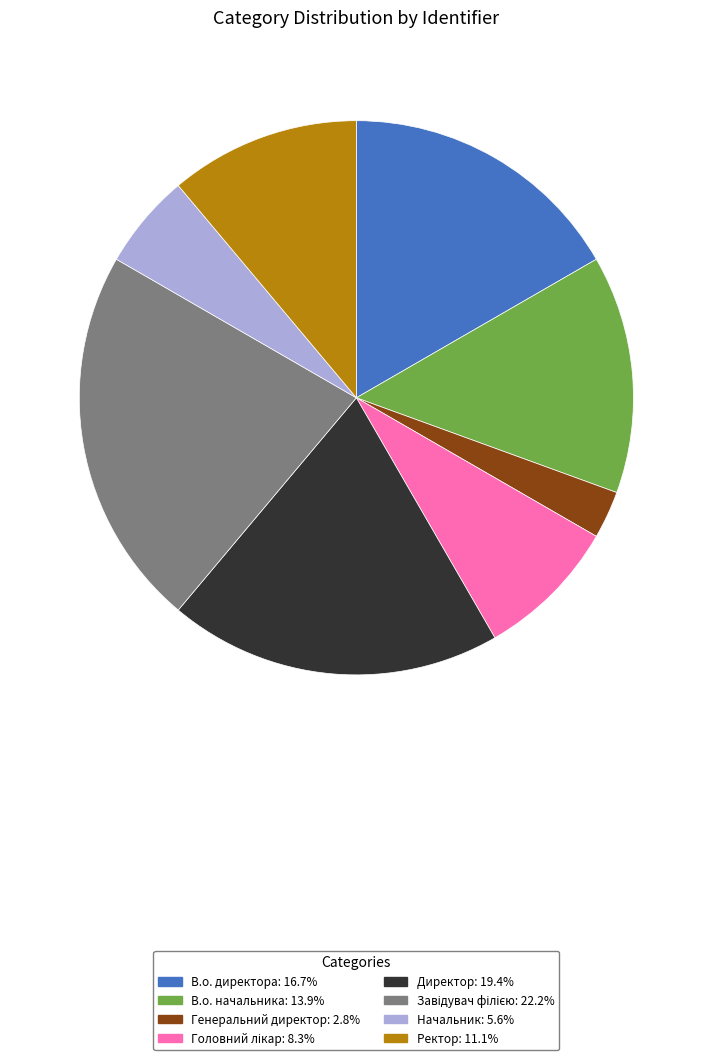

Approximately how many times larger is the value at Ректор compared to Начальник?

2.0